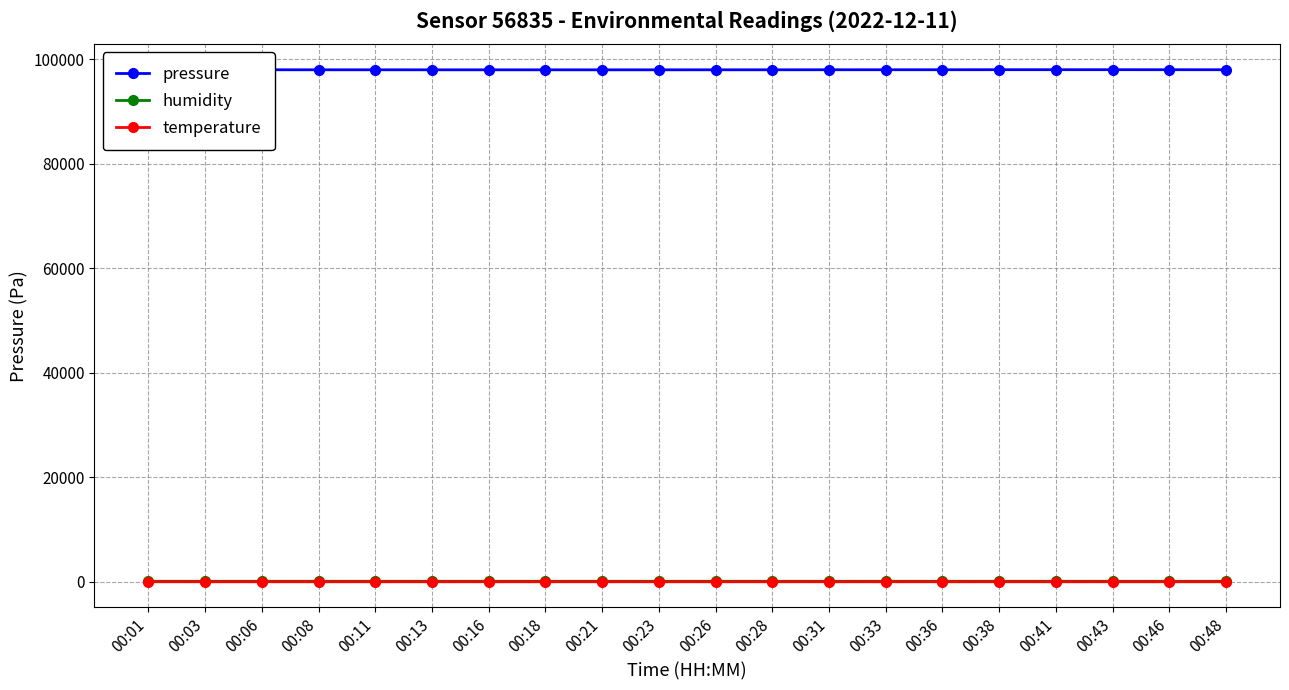

True or false: humidity has more than 1 interior local peaks.

True